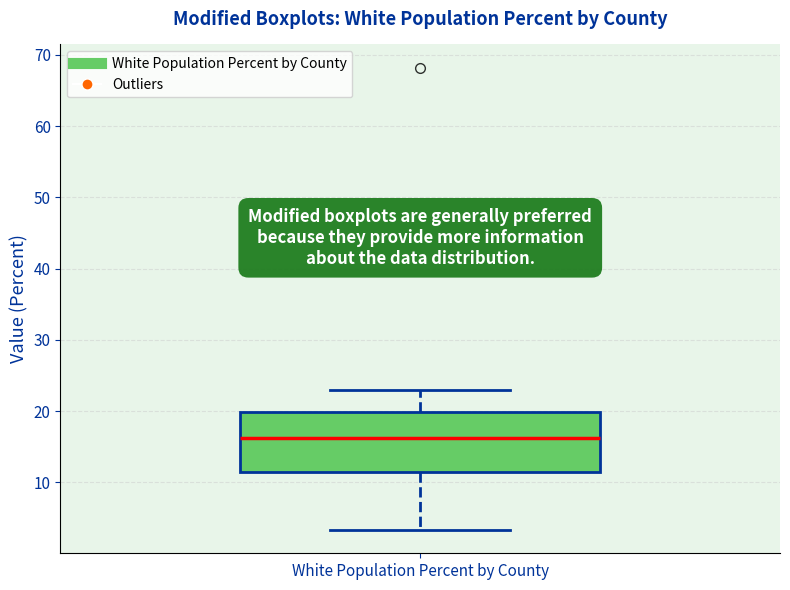

Where is the upper edge of the box for White Population Percent by County on the y-axis? The values are not printed on the chart, so give them approximately, as read against the axis.

20